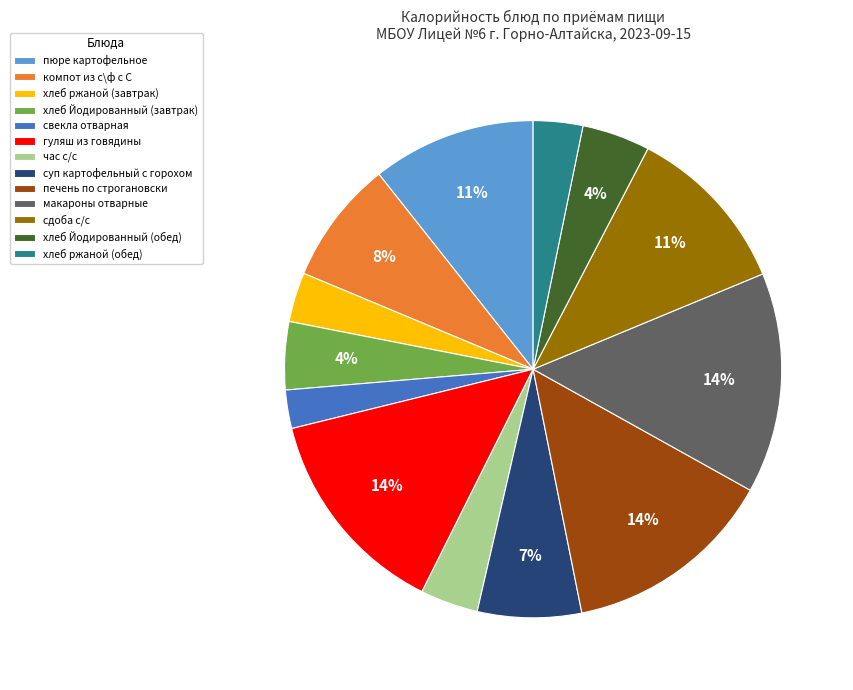

Combined, do хлеб ржаной (завтрак) and гуляш из говядины account for over 50%?

No